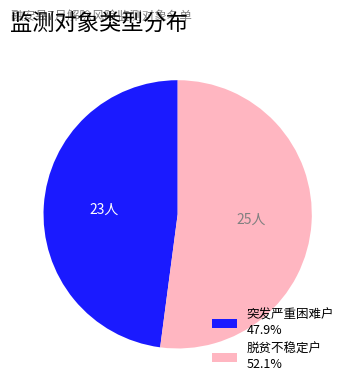

Does 脱贫不稳定户 52.1% account for over 50% of the chart?

Yes